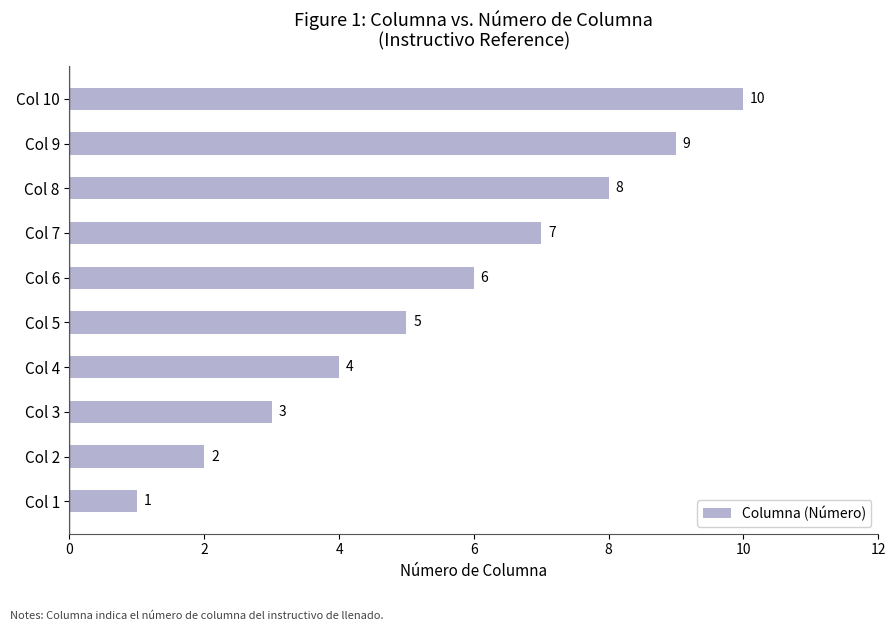

What is the change in value from Col 2 to Col 8?

+6